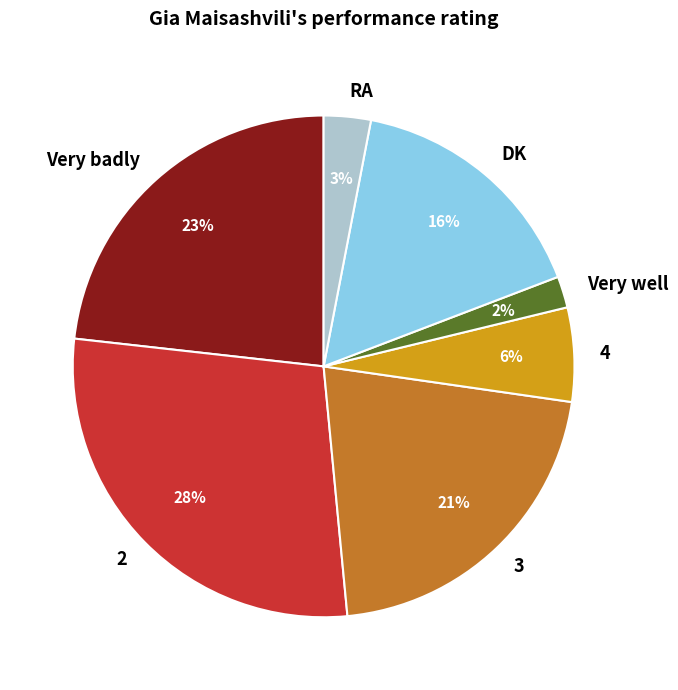

Combined, do 4 and Very badly account for over 50%?

No